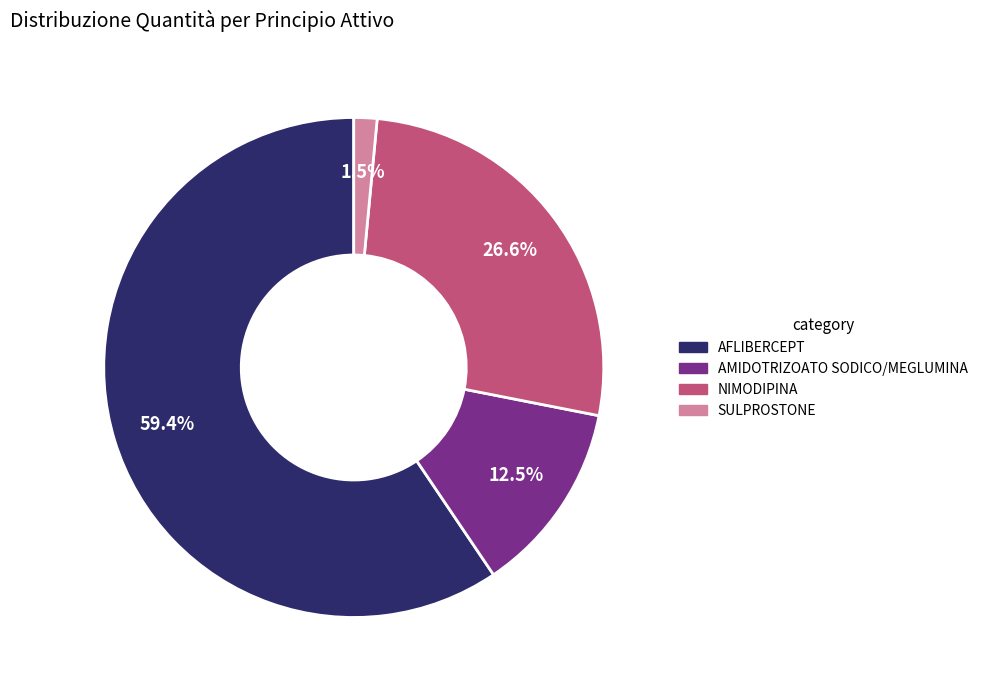

Is the sum of SULPROSTONE and AFLIBERCEPT greater than half?

Yes